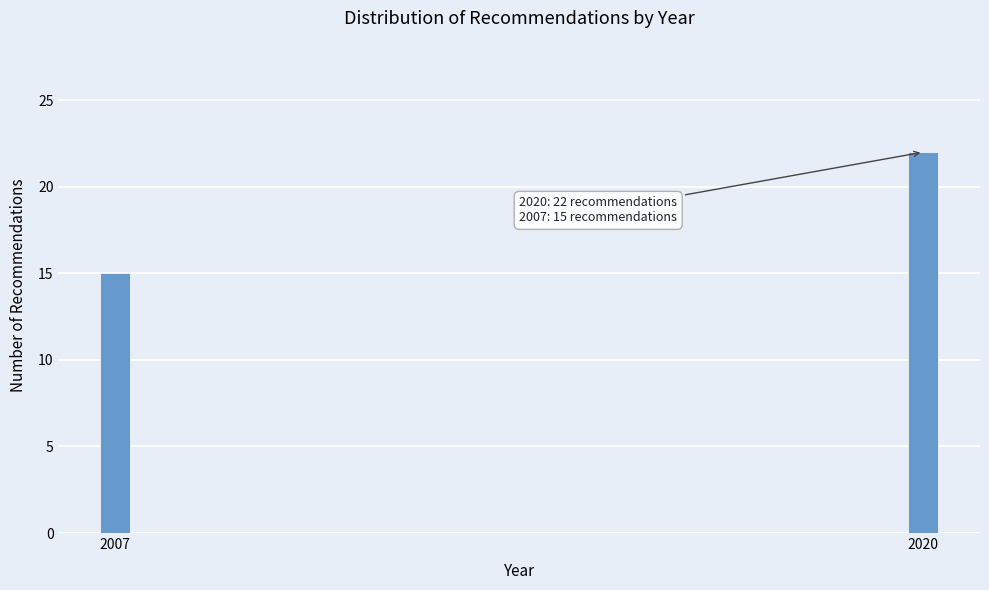

Reading left to right, what are all the values shown in this chart?

2007=15	2020=22